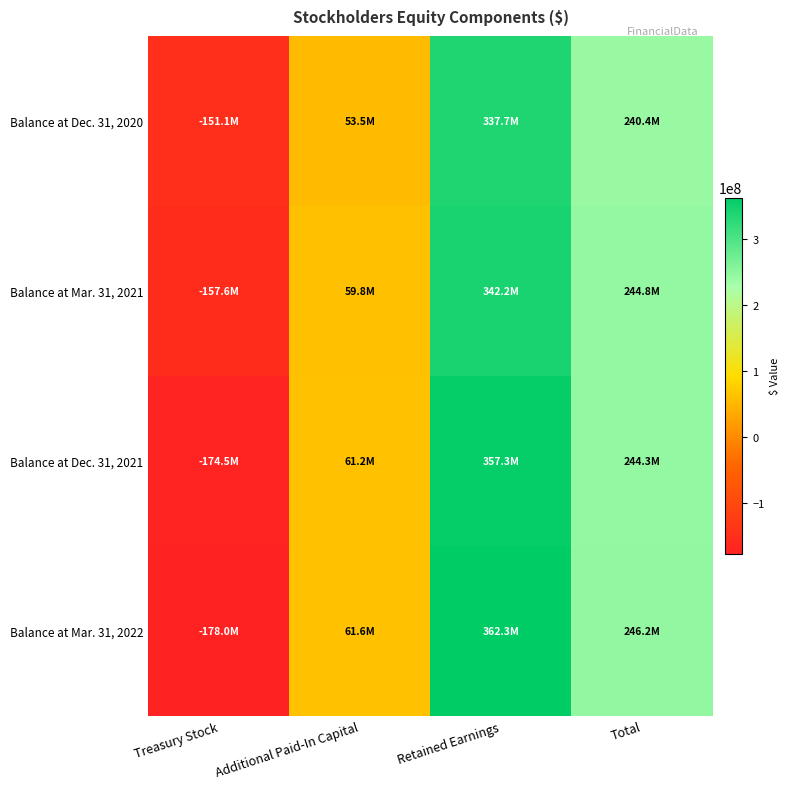

Reading left to right, list all the values displayed in this chart.

Balance at Dec. 31, 2020: Treasury Stock=-151127000	Additional Paid-In Capital=53527000	Retained Earnings=337700000	Total=240442000
Balance at Mar. 31, 2021: Treasury Stock=-157572000	Additional Paid-In Capital=59760000	Retained Earnings=342221000	Total=244751000
Balance at Dec. 31, 2021: Treasury Stock=-174544000	Additional Paid-In Capital=61174000	Retained Earnings=357324000	Total=244296000
Balance at Mar. 31, 2022: Treasury Stock=-177985000	Additional Paid-In Capital=61560000	Retained Earnings=362313000	Total=246230000